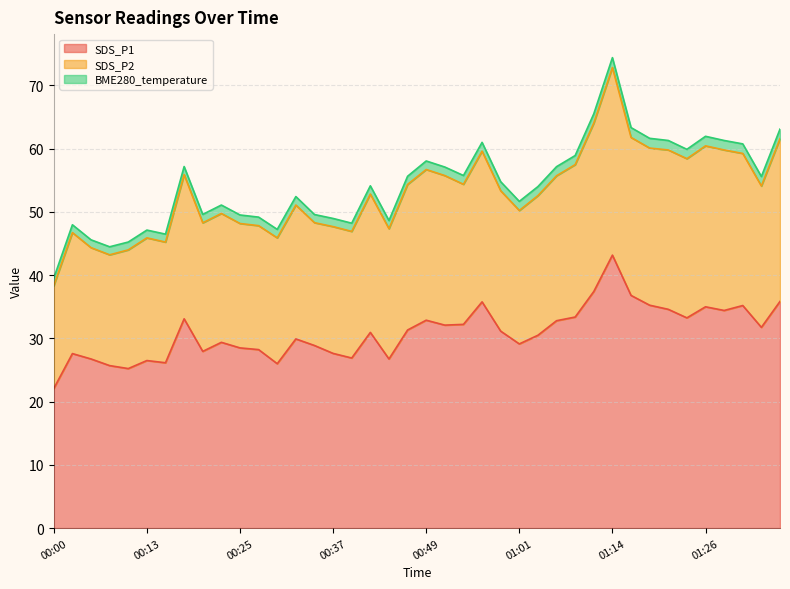

True or false: SDS_P1 and SDS_P2 cross at least once.

False